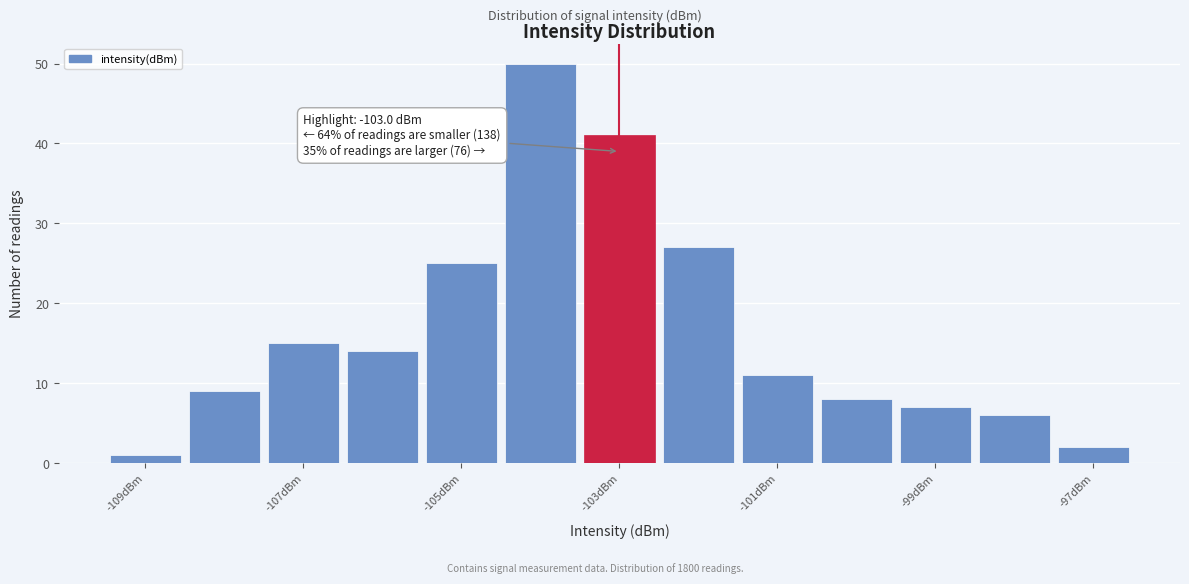

Over which range of the x-axis is the bar tallest?

-104.5 to -103.5